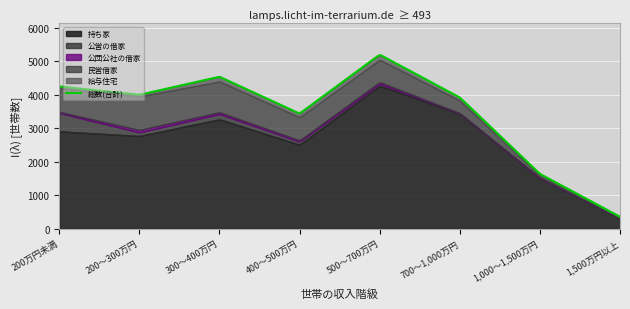

How many interior local peaks does the 公団公社の借家 series have?

3